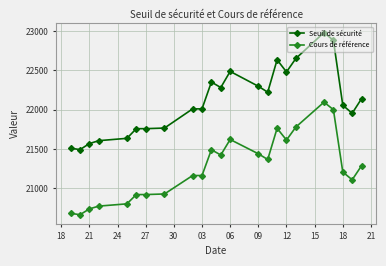

What are all the series names shown in the legend?

Seuil de sécurité, Cours de référence